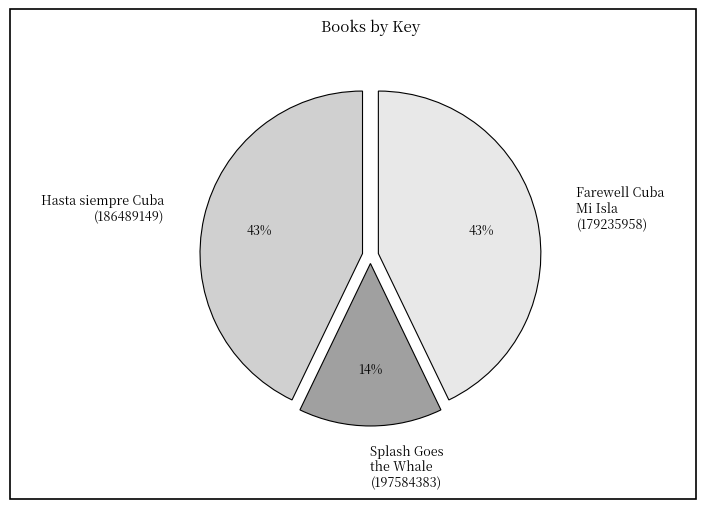

Does any single category account for the majority?

No